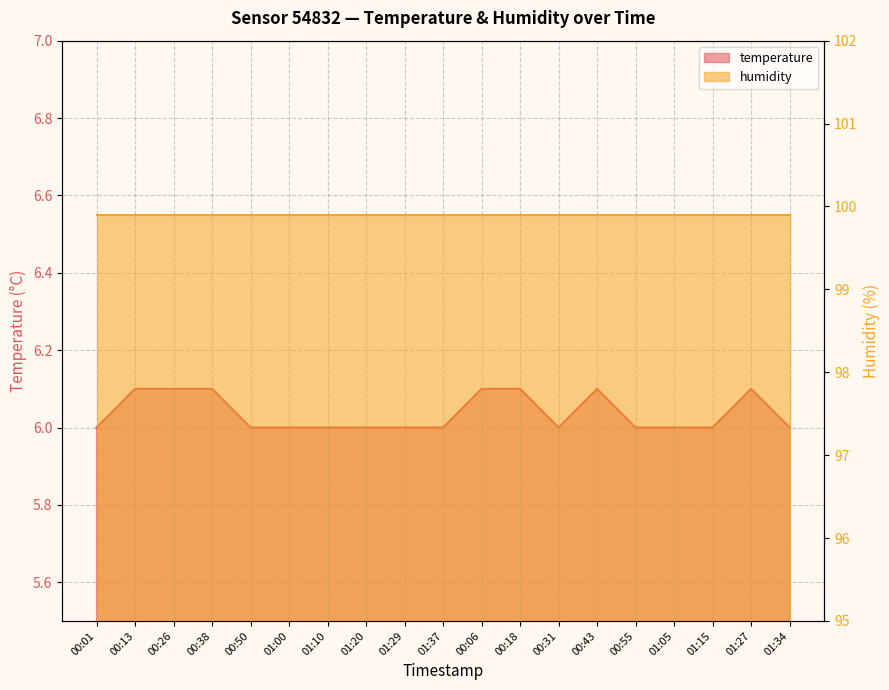

The value at 01:29 is 6.0. True or false?

True